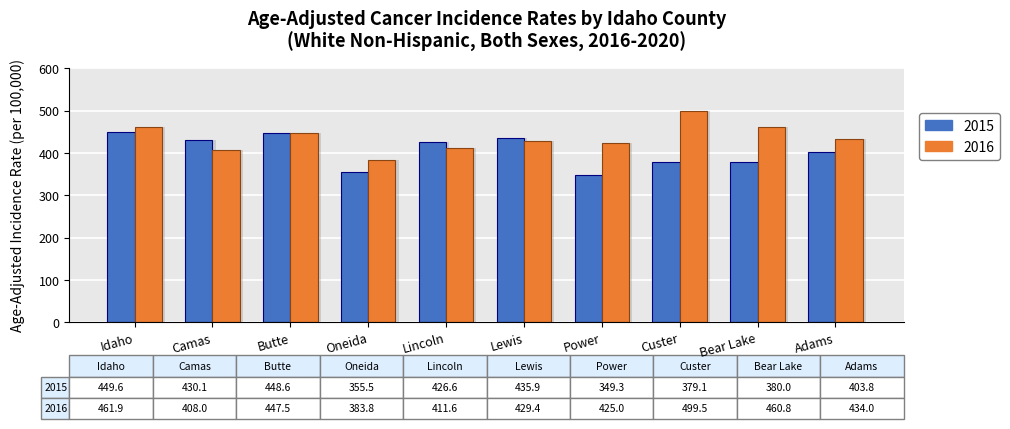

Where does the 2015 series first go above 426?

Idaho